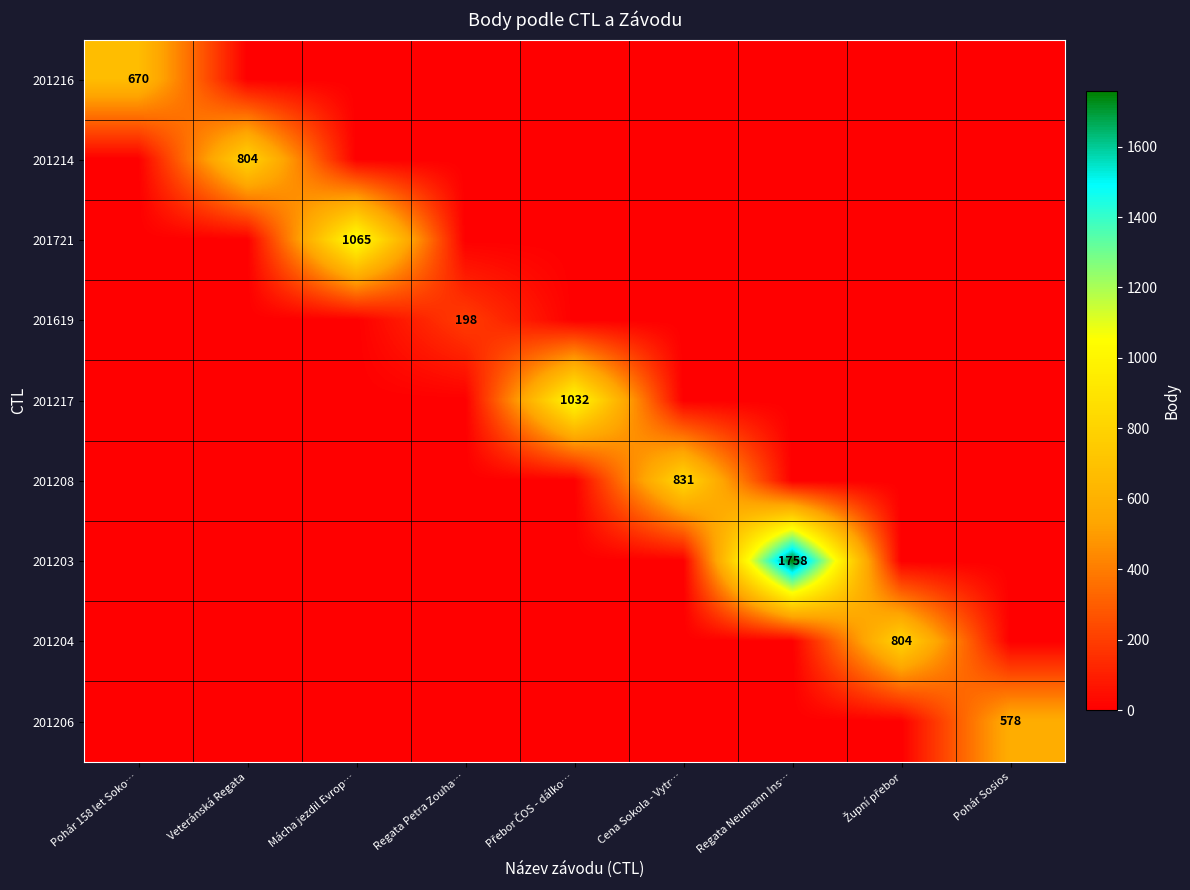

Is the value of 201206 at Pohár 158 let Soko… greater than the value of 201721 at Veteránská Regata?

No